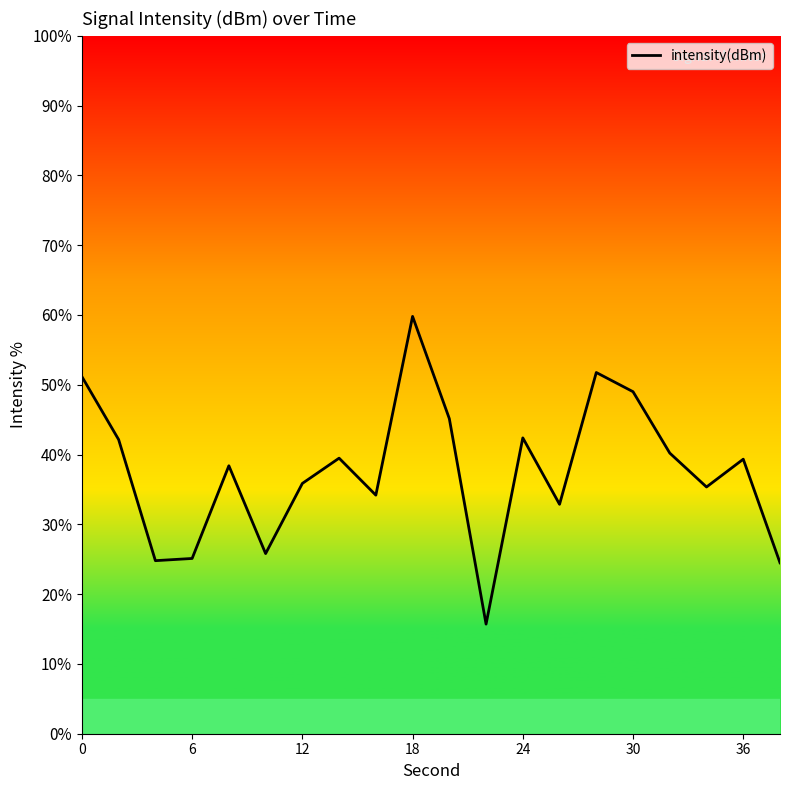

What is the maximum value shown in the chart?

59.8